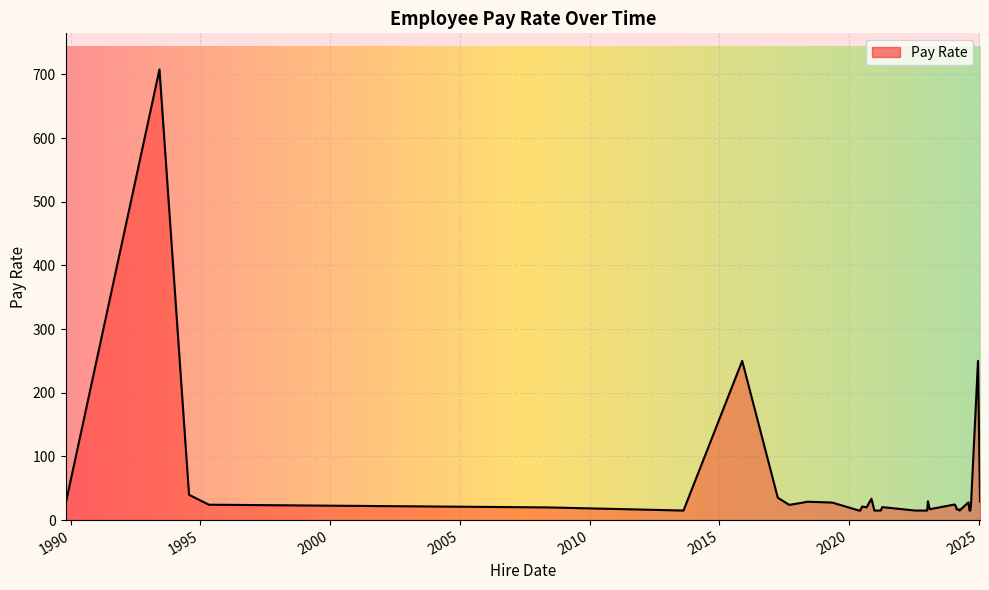

What is the greatest value displayed?

707.8